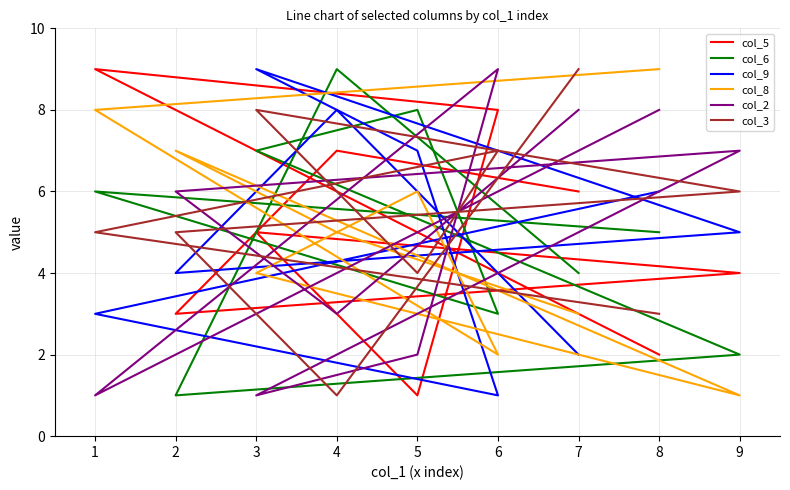

What is the difference between the maximum and minimum values in the col_8 series?

8